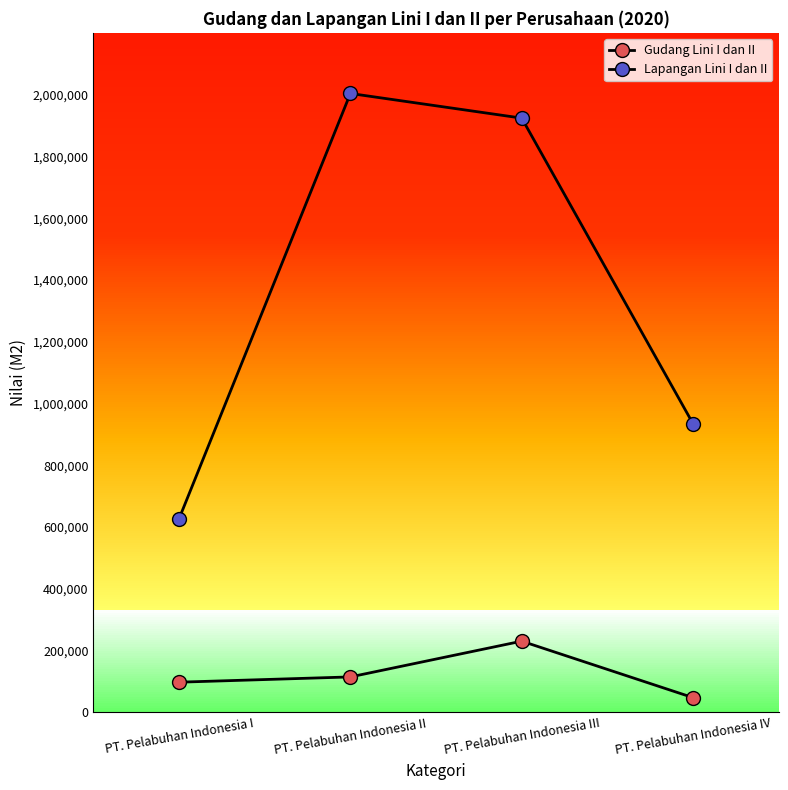

What is the difference between the highest and lowest values at PT. Pelabuhan Indonesia III?

1693357